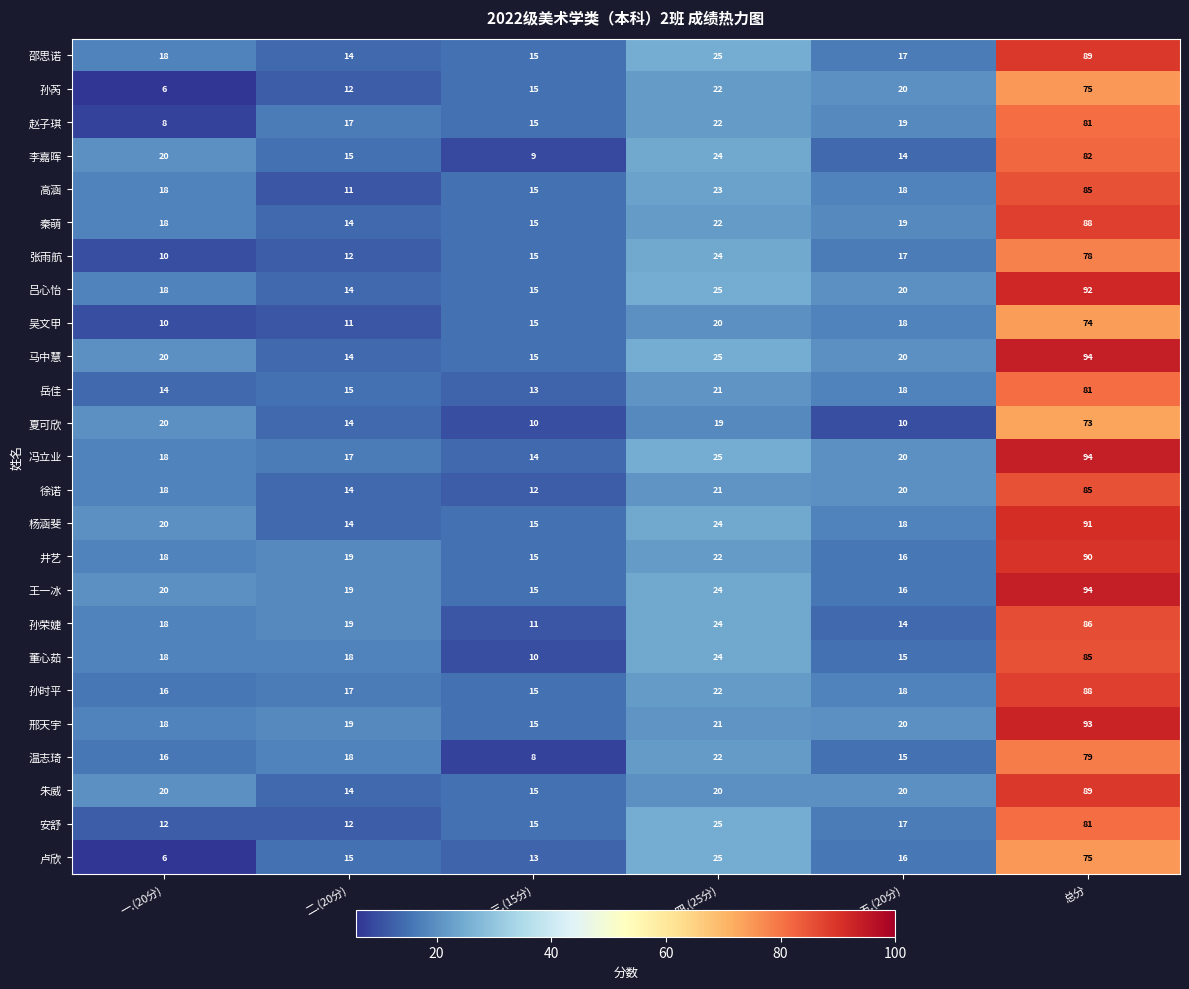

True or false: 高涵 has a value of 11 at 二.(20分).

True